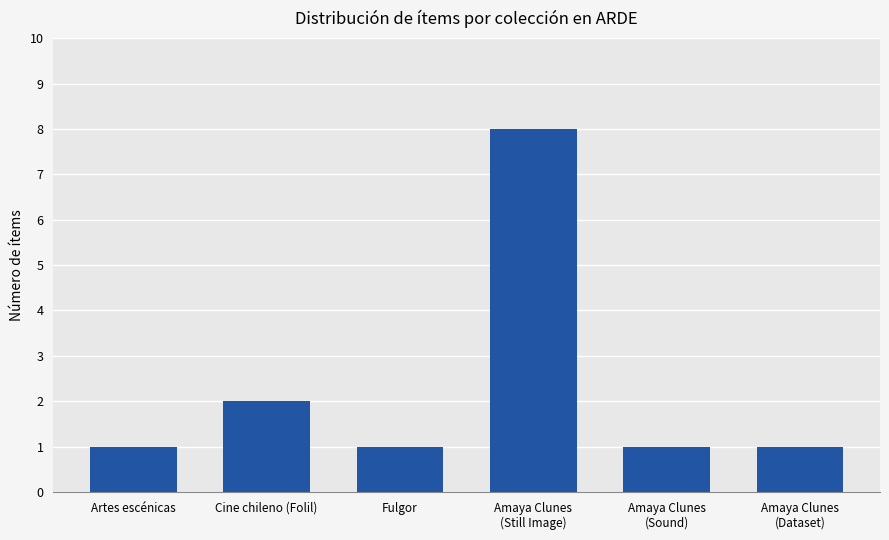

What is the maximum value shown in the chart?

8